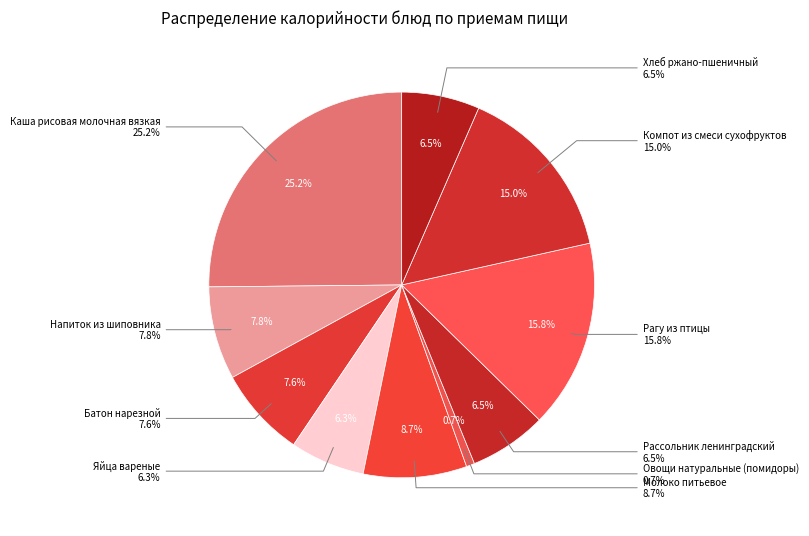

To the nearest percent, what portion does Напиток из шиповника represent?

8%